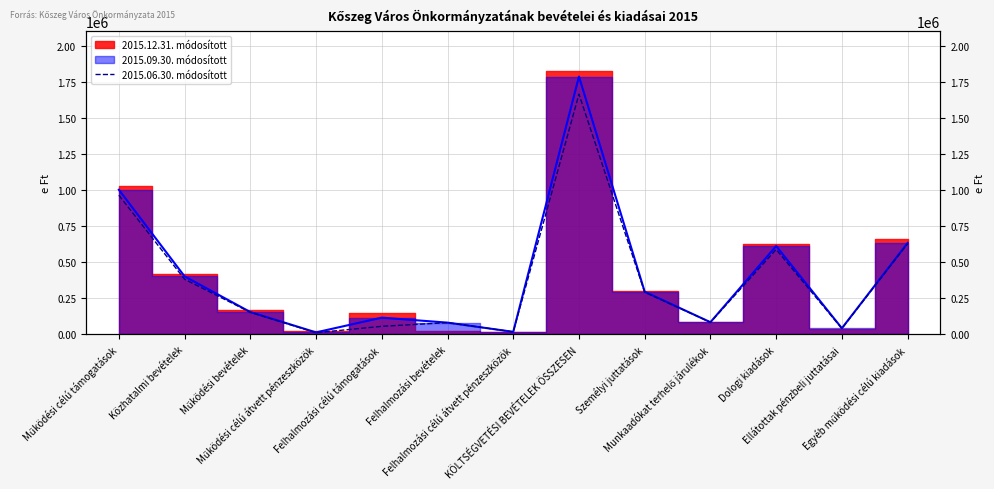

How many lines are shown in the chart?

1